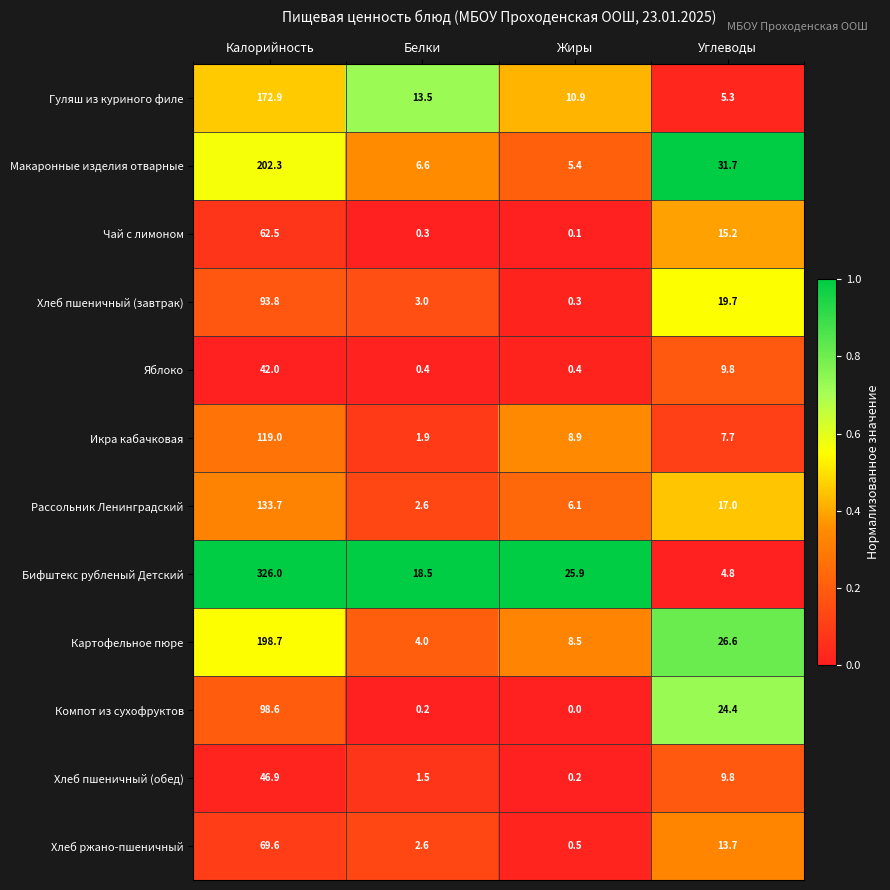

At how many categories does at least one series exceed 2?

4